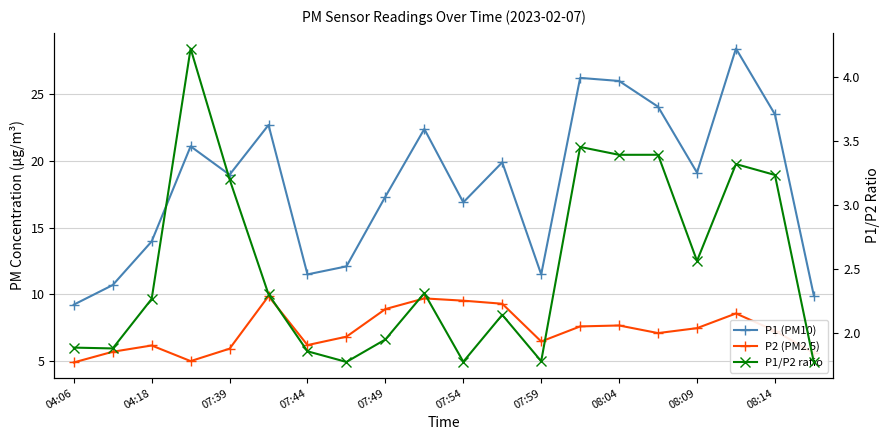

How many values in the P2 (PM2.5) series exceed 7?

11